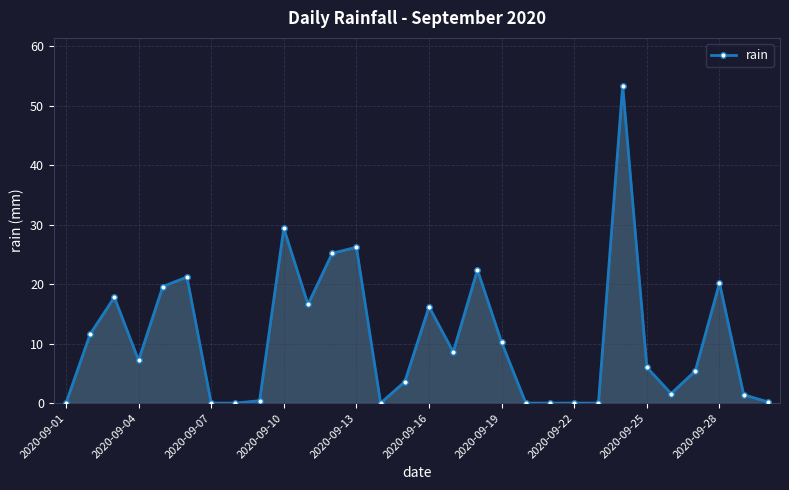

What is the difference between the maximum and second lowest values?

53.4